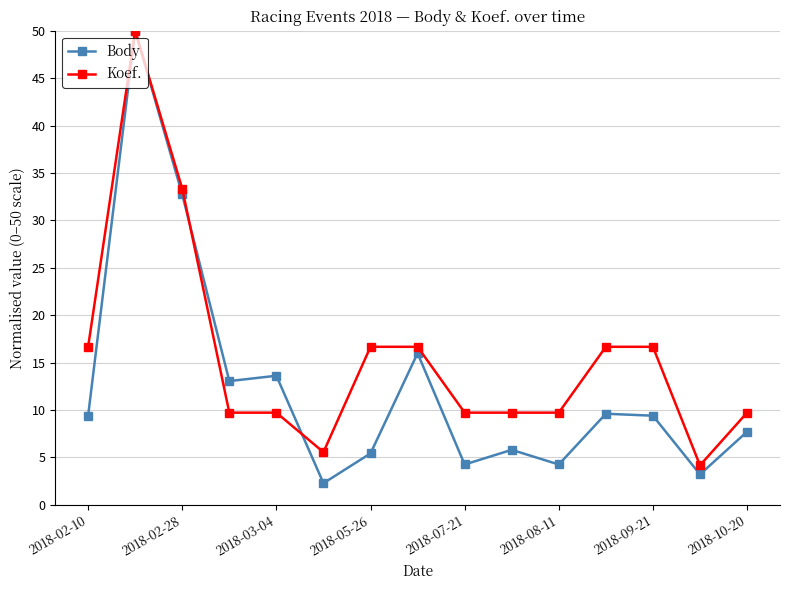

What is the lowest value of the Koef. series?

4.2